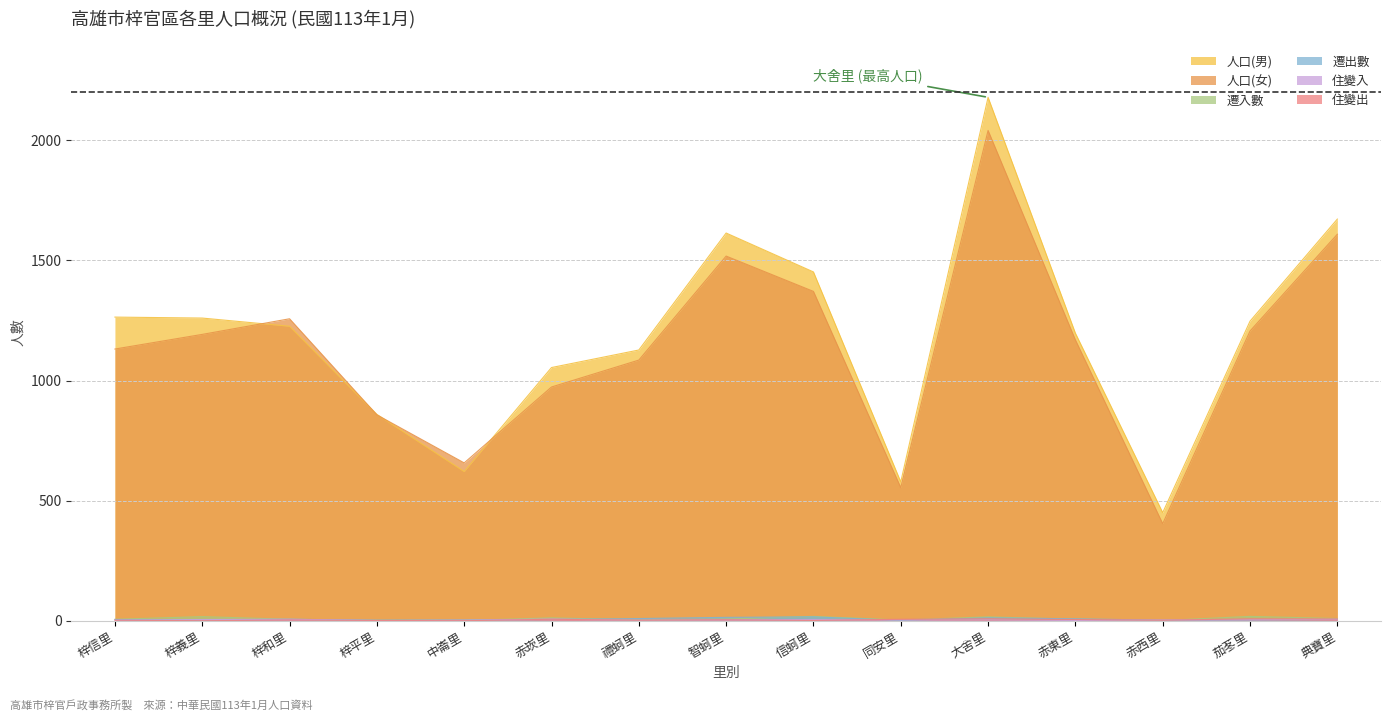

Rank the series by their maximum value, from lowest to highest.

住變入, 住變出, 遷出數, 遷入數, 人口(女), 人口(男)